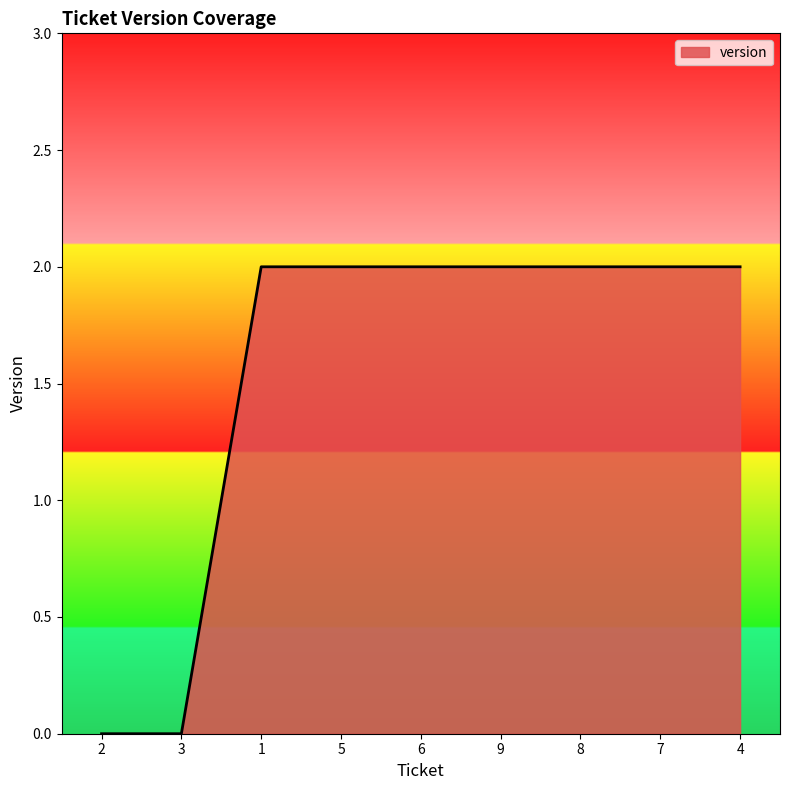

Reading left to right, extract all data points from this chart.

2=0	3=0	1=2	5=2	6=2	9=2	8=2	7=2	4=2